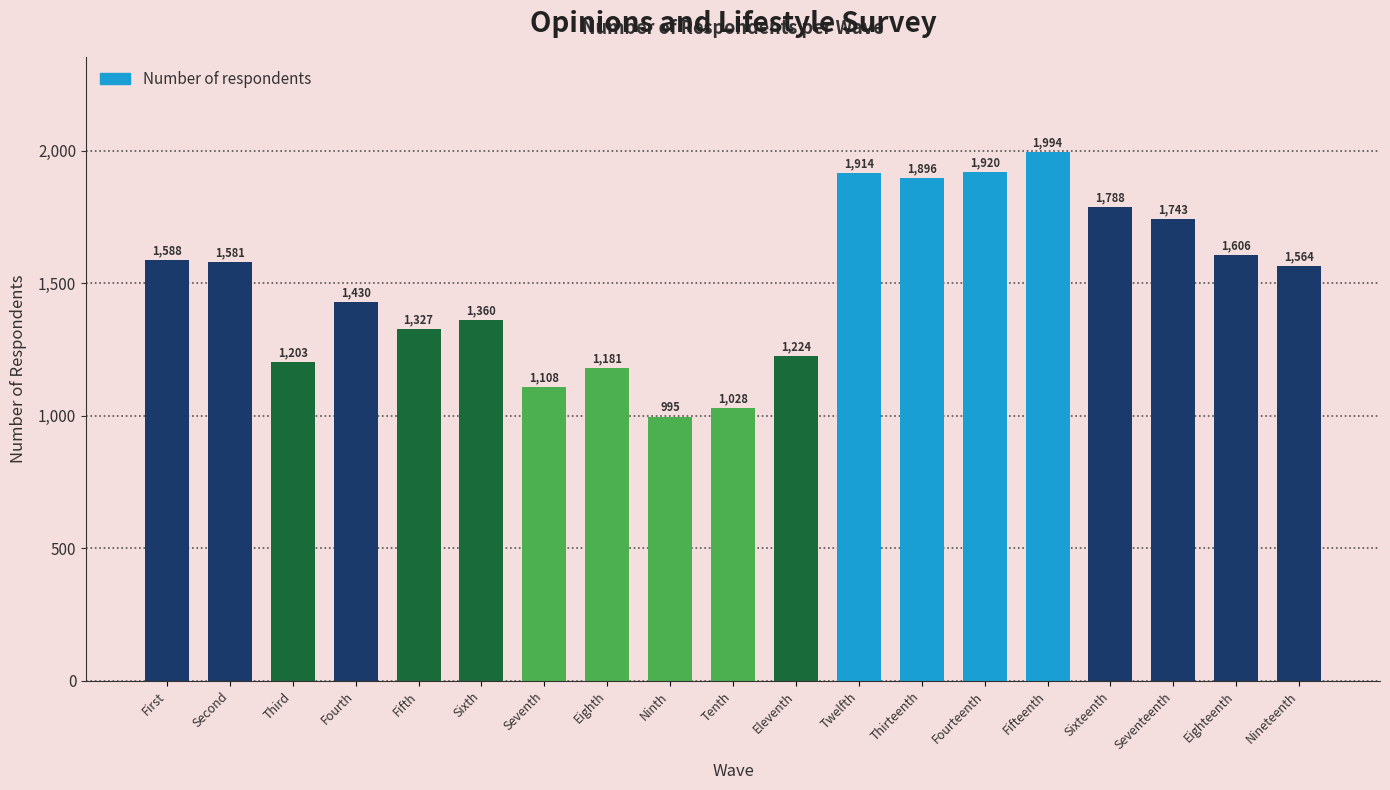

What is the ratio of the value at Third to the value at Eighteenth?

0.7